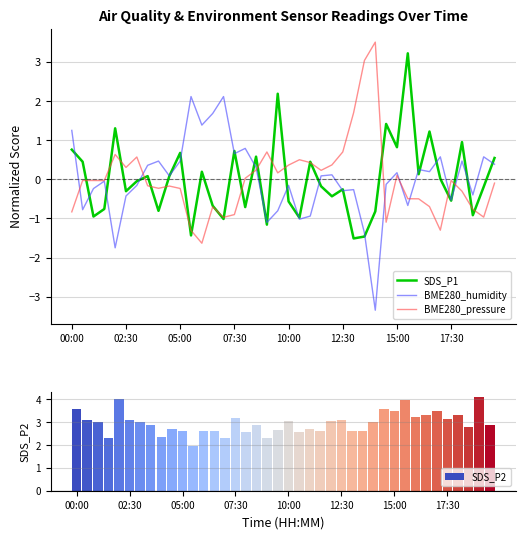

What are all the series names shown in the legend?

SDS_P1, BME280_humidity, BME280_pressure, SDS_P2